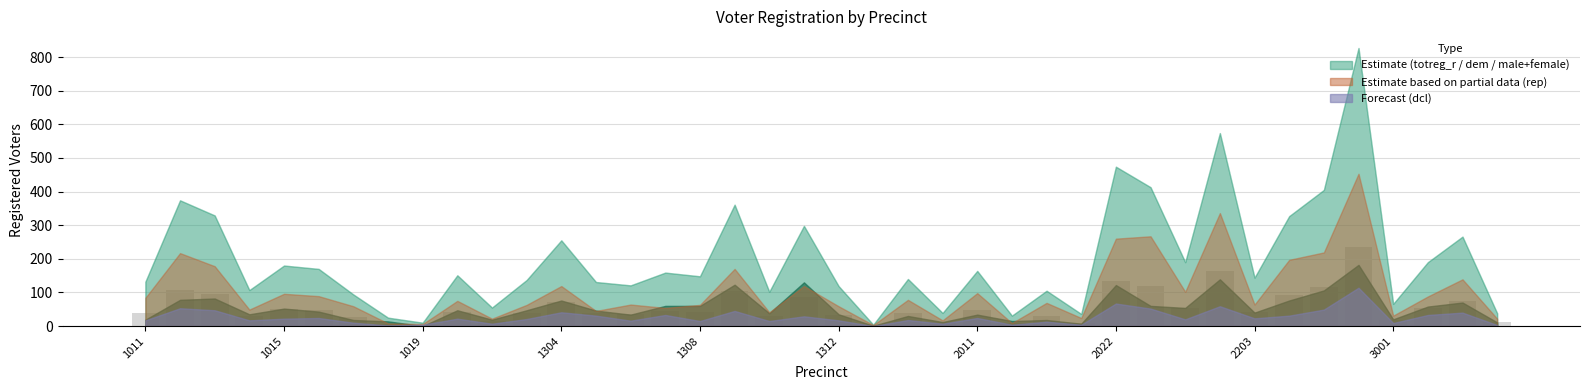

What is the maximum value shown in the chart?

236.3